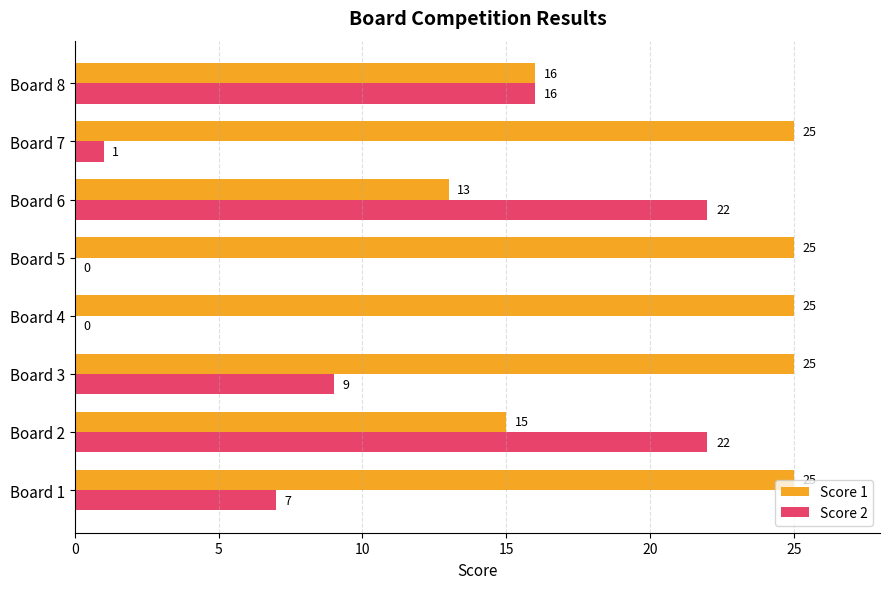

The value of Score 1 at Board 4 is 25. True or false?

True